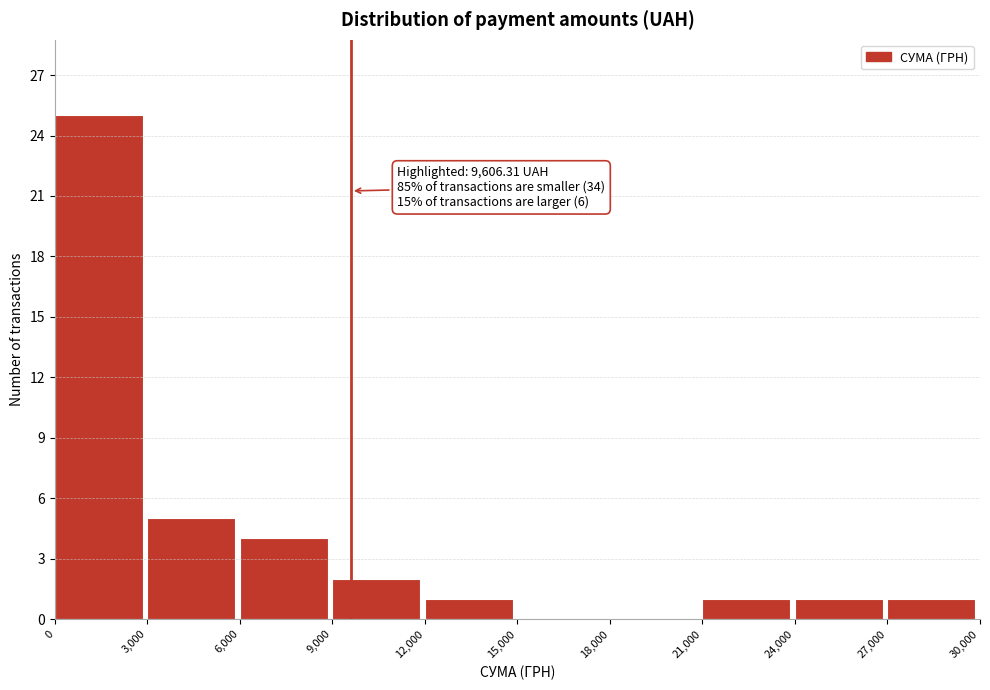

Over which range of the x-axis is the bar tallest?

0 to 3,000